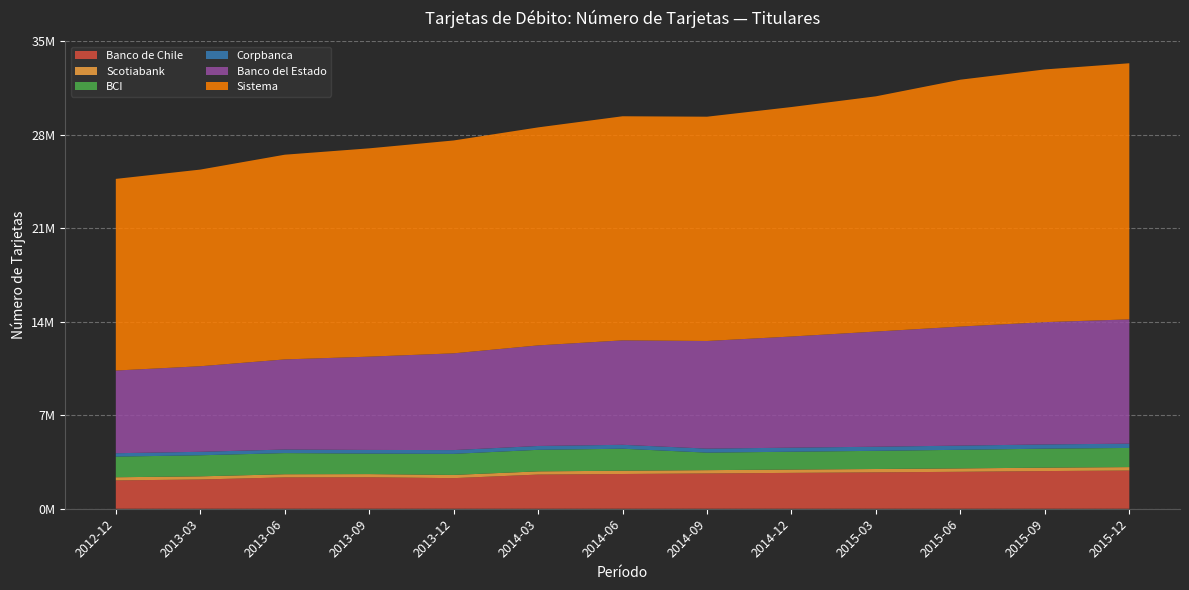

Reading left to right, extract all data points from this chart.

Banco de Chile: 2129845	2197905	2355421	2365726	2299473	2567846	2610961	2652670	2695460	2734737	2776770	2830946	2871567
Scotiabank: 236842	236768	237514	237660	241857	242155	246316	248070	249834	251475	254796	256274	258230
BCI: 1549820	1582902	1588232	1539574	1583427	1617837	1652556	1315522	1338939	1365677	1398874	1426985	1439180
Corpbanca: 256229	261210	269212	276440	283293	289368	296046	301554	305988	309473	314301	319262	322762
Banco del Estado: 6213755	6430125	6770990	7010476	7271023	7557936	7848022	8089877	8352350	8654299	8945961	9190929	9340242
Sistema: 14401943	14778414	15384227	15654475	15997125	16383437	16841306	16854234	17246454	17678250	18552990	18989882	19246553